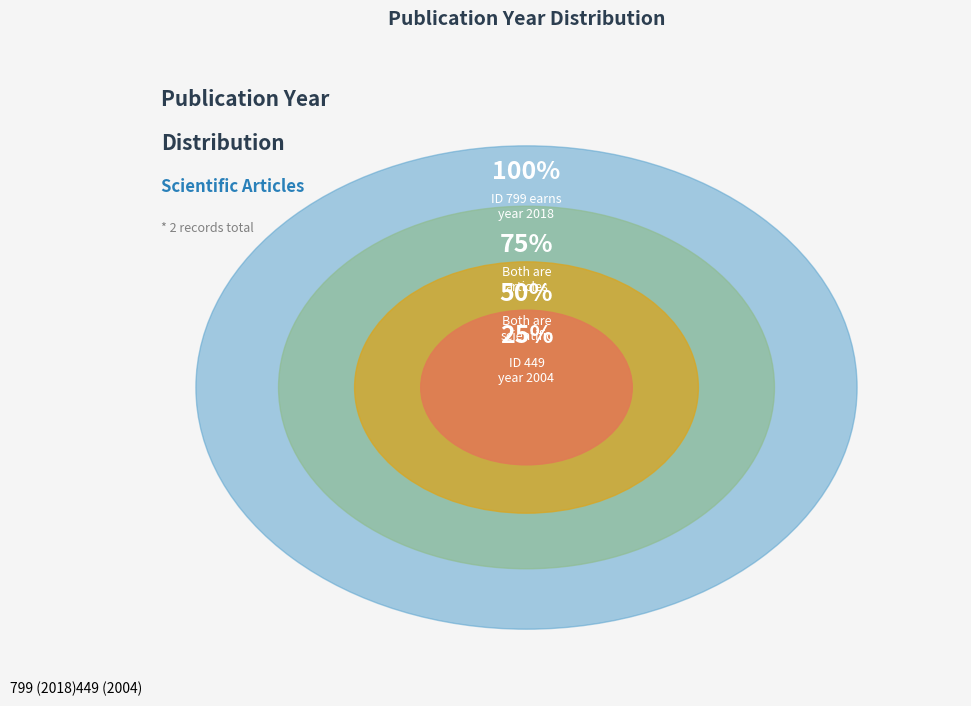

What is the ratio of the value at 449 (2004) to the value at 799 (2018)?

1.0